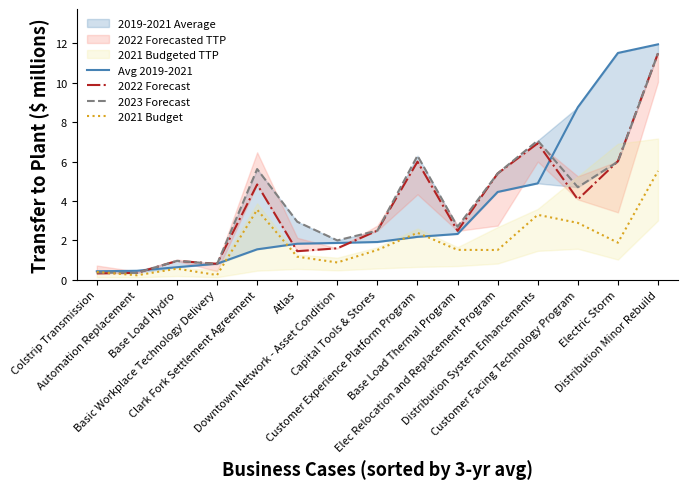

Rank the categories by 2023 Forecast value from highest to lowest.

Distribution Minor Rebuild, Distribution System Enhancements, Customer Experience Platform Program, Electric Storm, Clark Fork Settlement Agreement, Elec Relocation and Replacement Program, Customer Facing Technology Program, Atlas, Base Load Thermal Program, Capital Tools & Stores, Downtown Network - Asset Condition, Base Load Hydro, Basic Workplace Technology Delivery, Colstrip Transmission, Automation Replacement